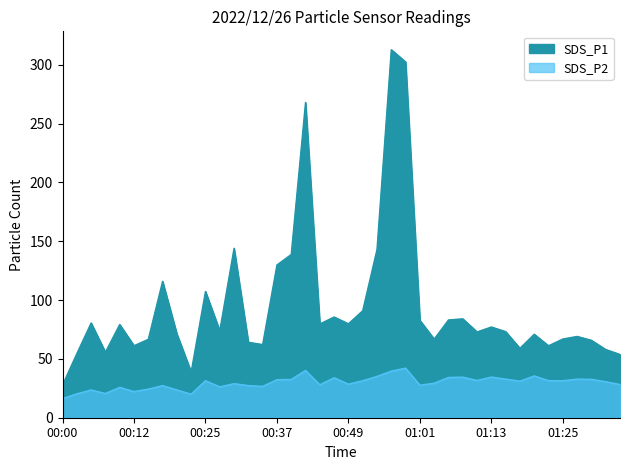

What is the difference between the maximum and minimum values in the SDS_P1 series?

285.0